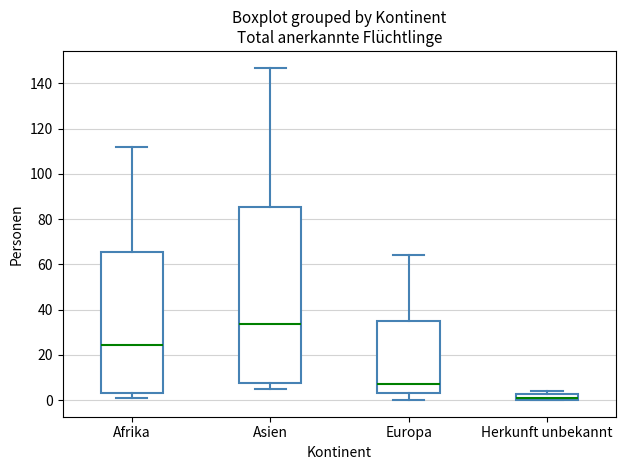

Comparing the boxes themselves (not the whiskers), which one is the tallest?

Asien